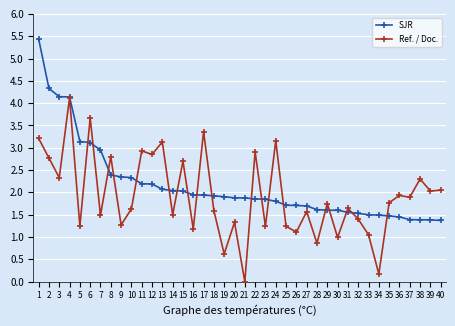

Rank the series at 36 from lowest to highest value.

SJR, Ref. / Doc.